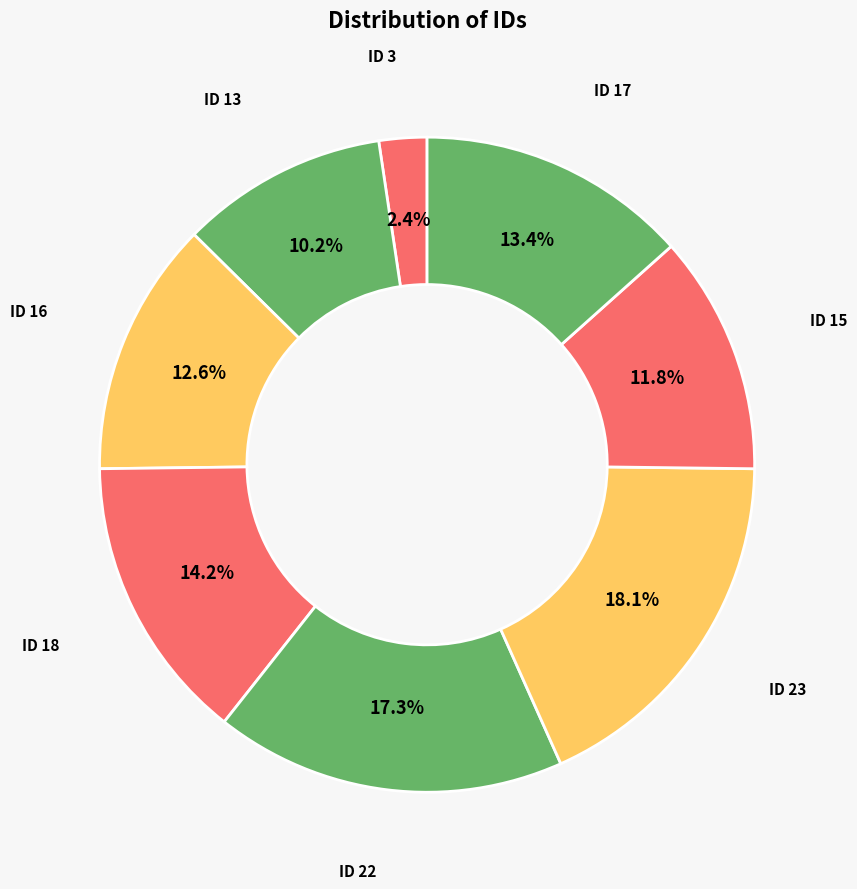

To the nearest percent, what is the average slice percentage?

12%